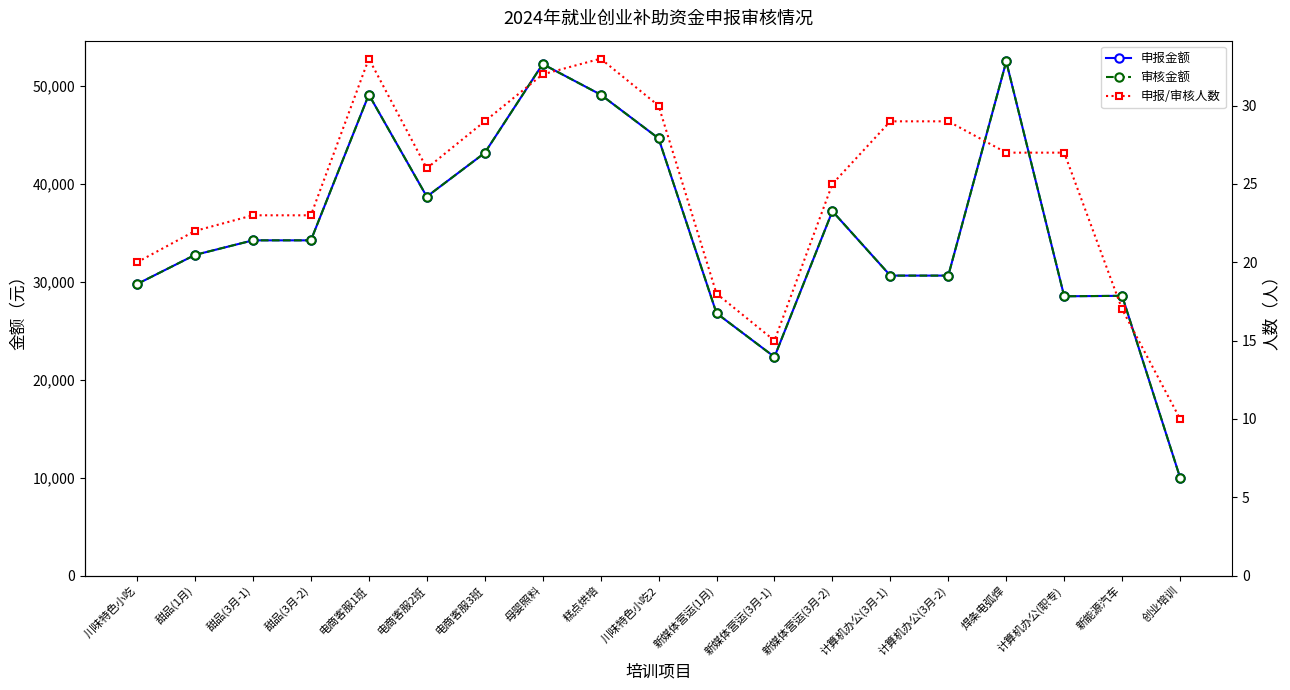

In 申报金额, how many points are lower than both neighbors (excluding endpoints)?

3